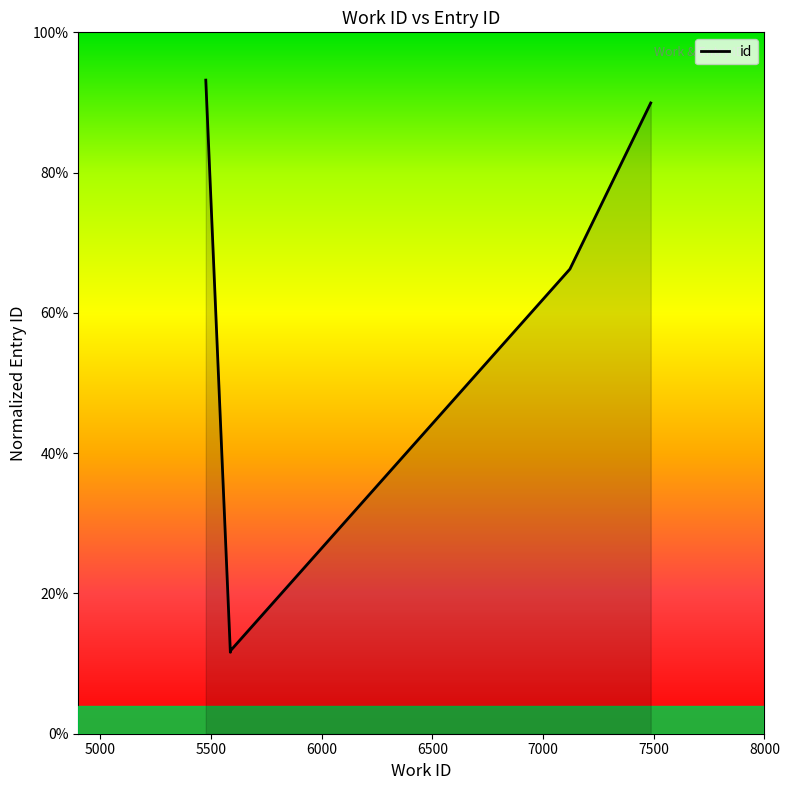

Is this an area chart (filled region under the line)?

Yes